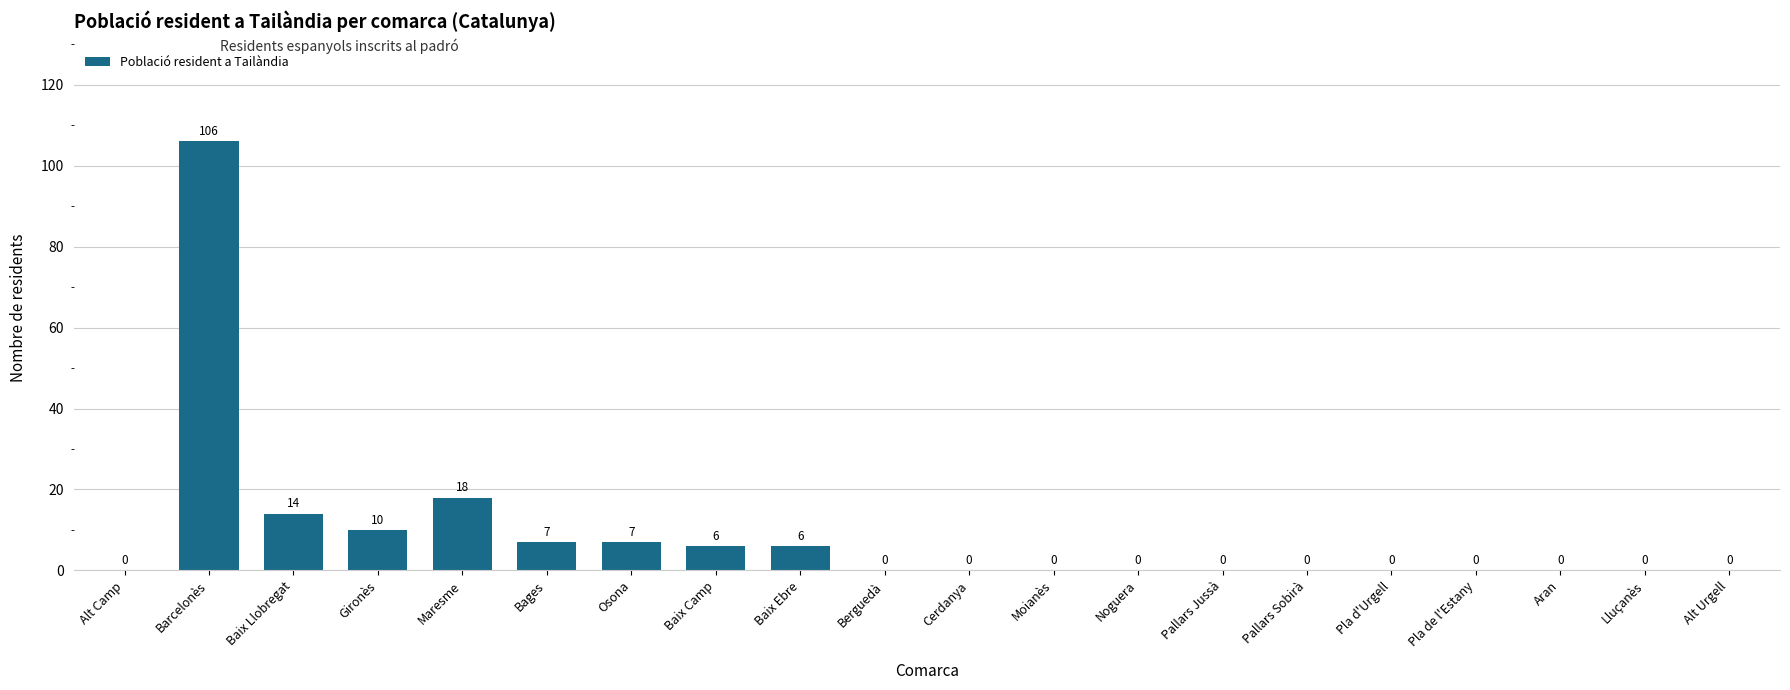

How many data points does each series have?

20